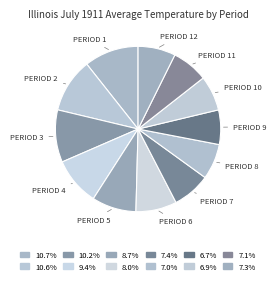

Count the number of slices in the pie.

12